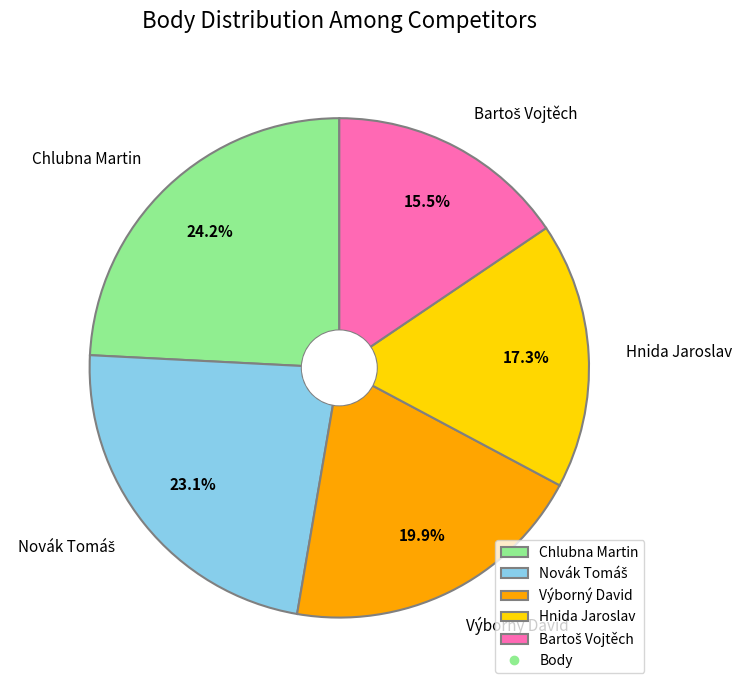

What is the ratio of the value at Chlubna Martin to the value at Hnida Jaroslav?

1.4